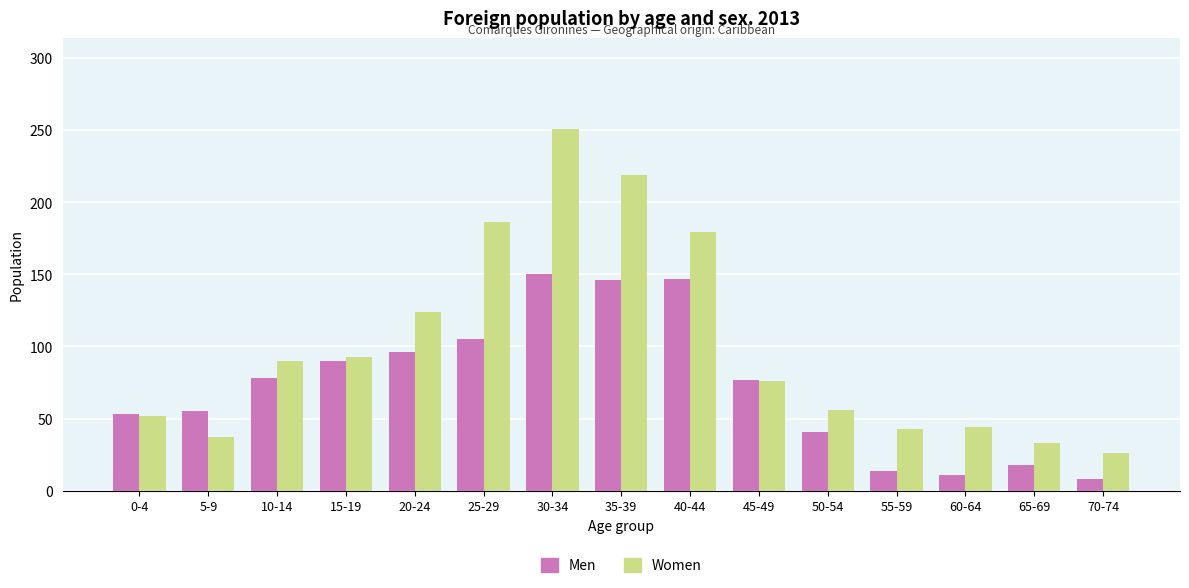

The Women series shows 43 at 55-59. True or false?

True